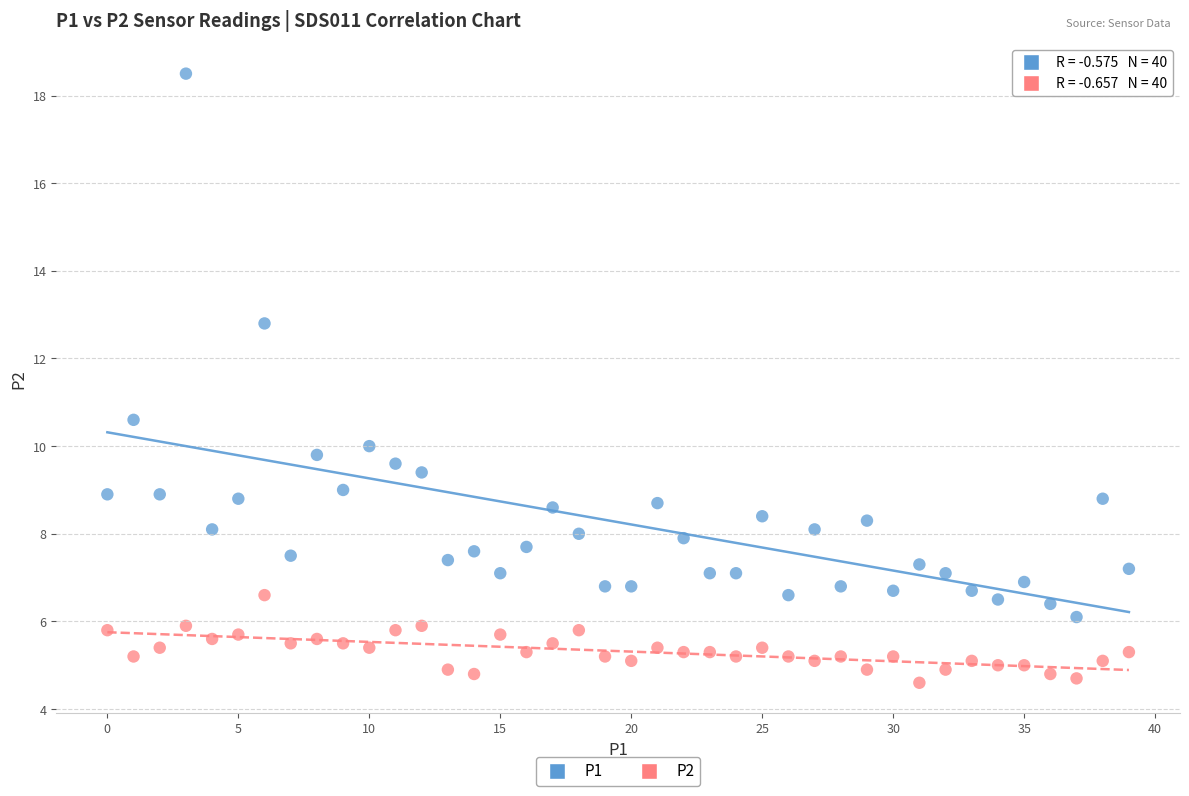

Which series reaches the minimum Y coordinate?

P2